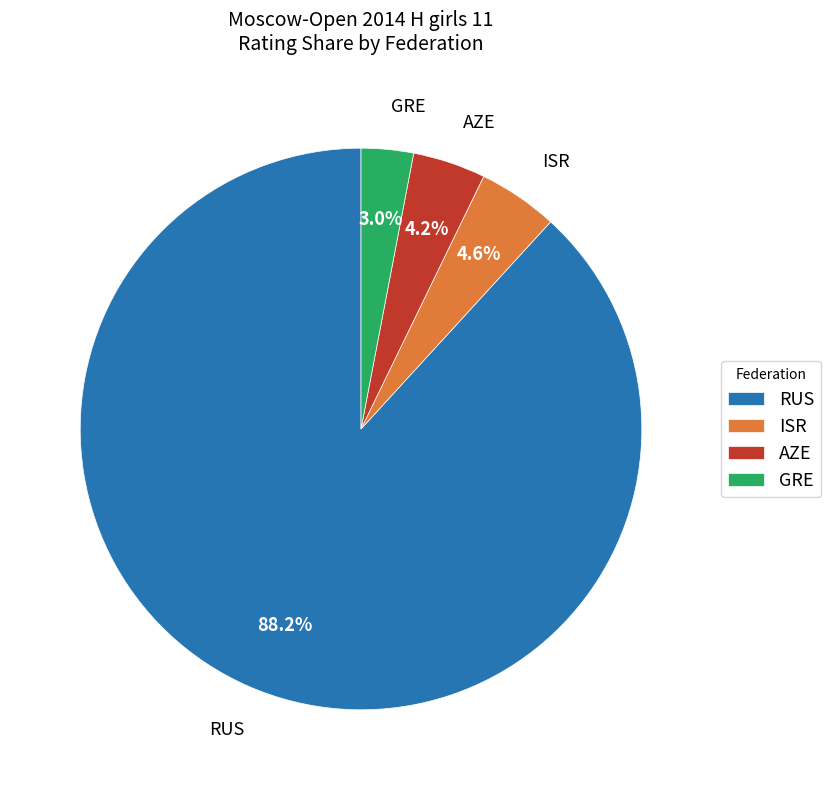

Count the number of slices in the pie.

4